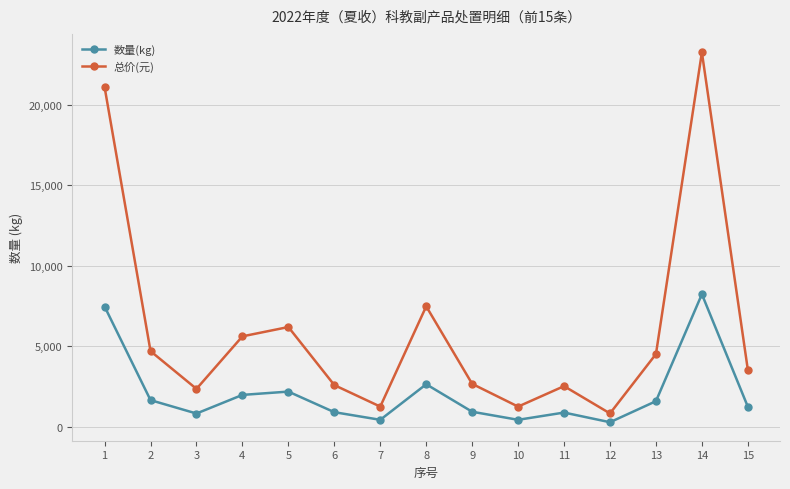

What is the maximum value for 总价(元)?

23237